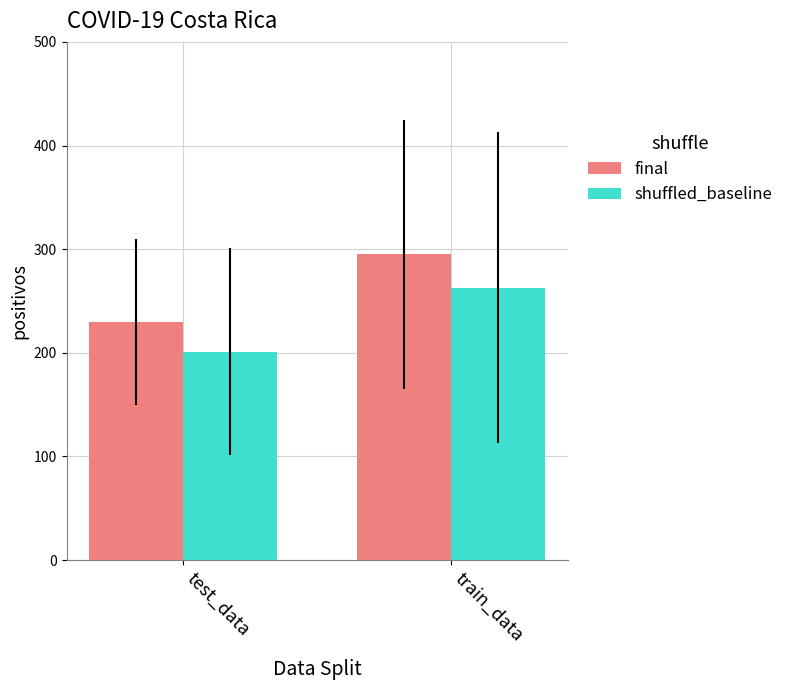

Reading left to right, extract all data points from this chart.

final: test_data=230	train_data=295
shuffled_baseline: test_data=201	train_data=263